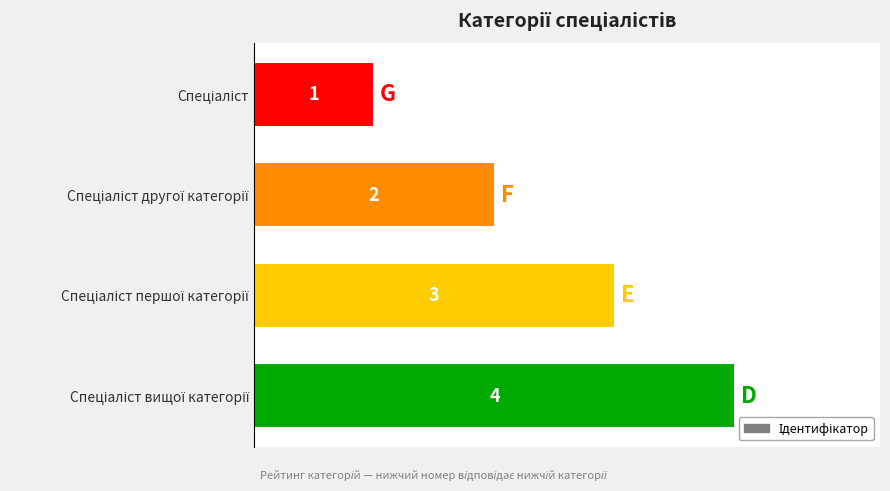

How many values are between 2 and 4?

3